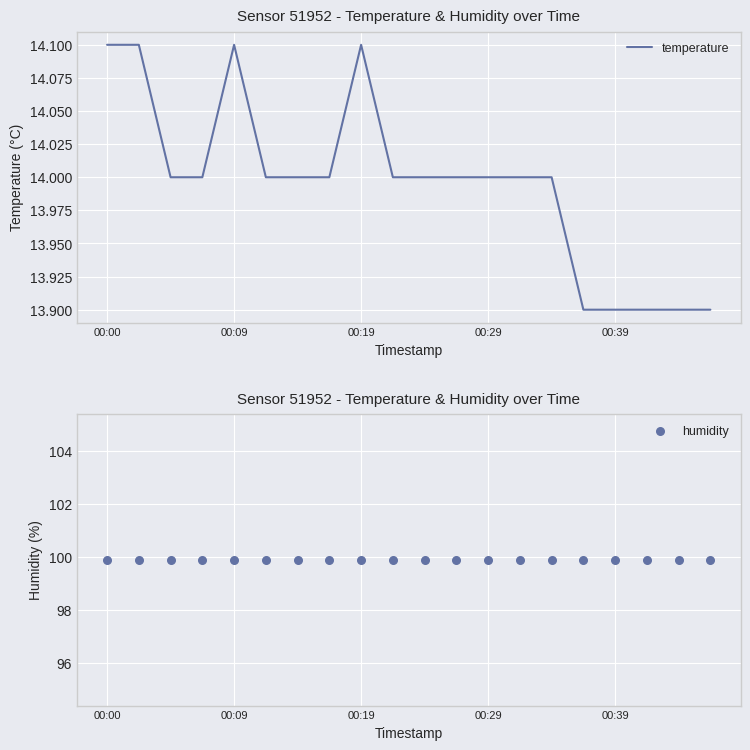

What are all the series names shown in the legend?

temperature, humidity